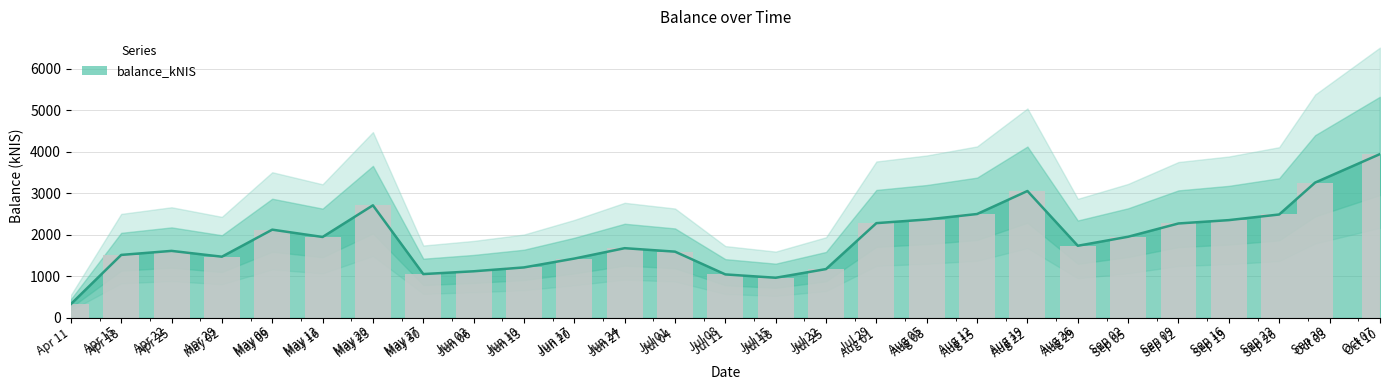

Is it true that the value at Aug 15 is 3417.5?

False